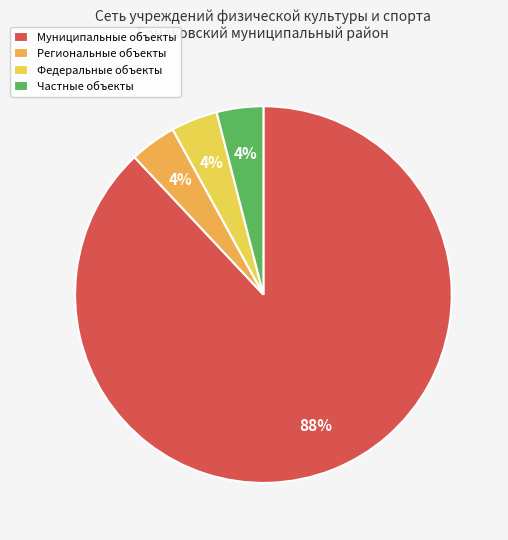

To the nearest percent, what portion does Муниципальные объекты represent?

88%